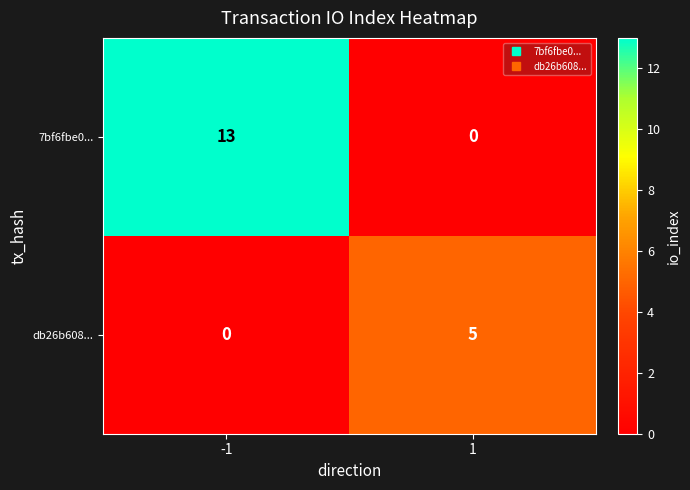

List the series in order of their peak value, lowest first.

db26b608..., 7bf6fbe0...